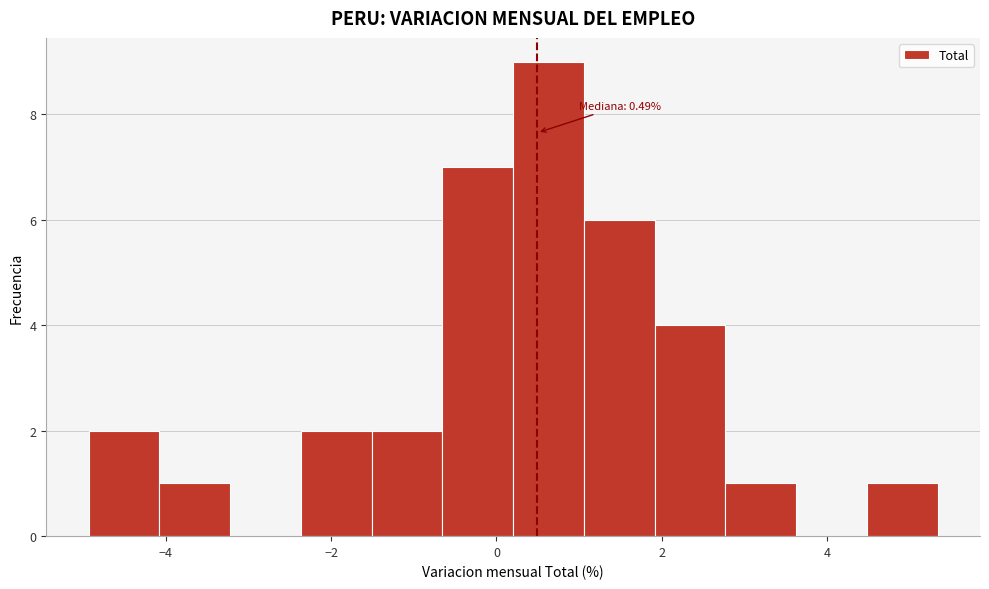

Which range on the x-axis has the tallest bar?

0.2 to 1.0